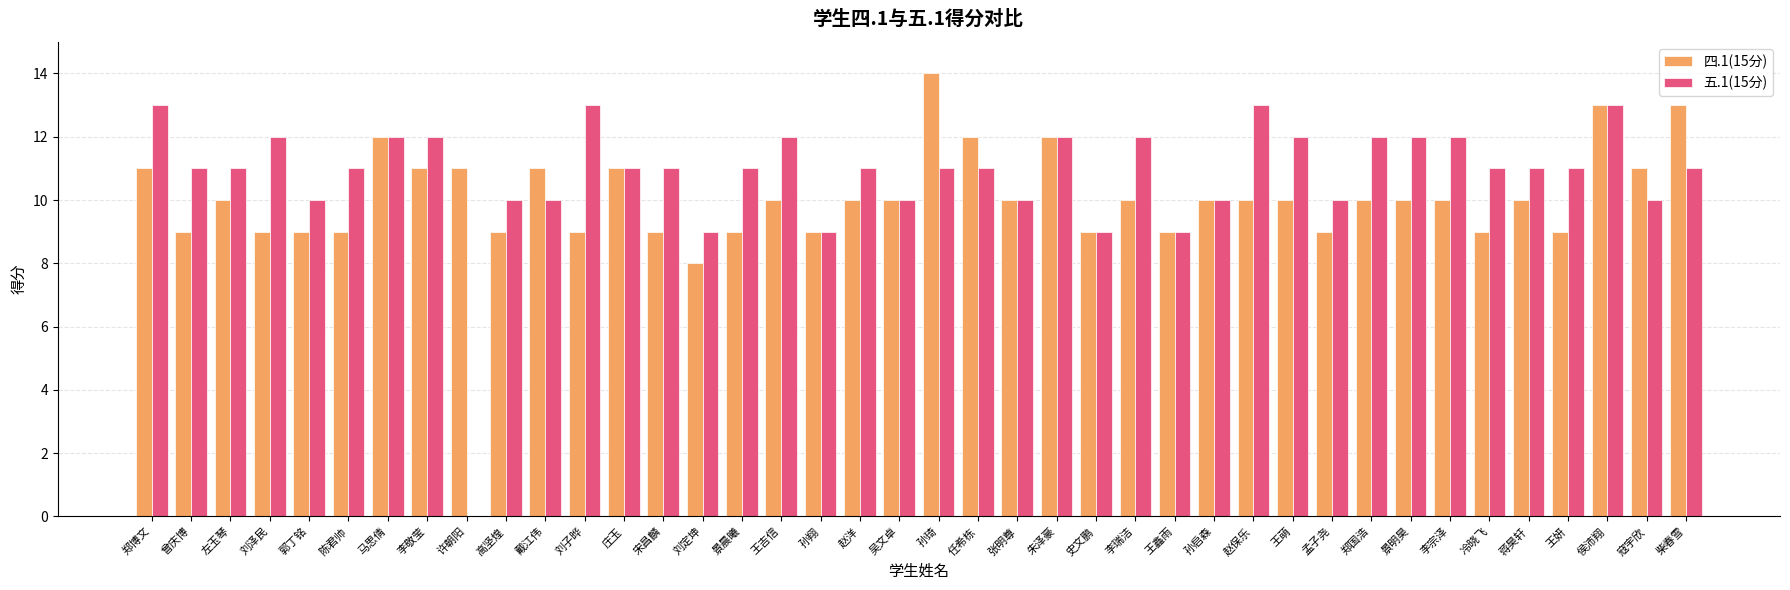

Between 任希栋 and 冷晓飞, which series saw the biggest shift?

四.1(15分)